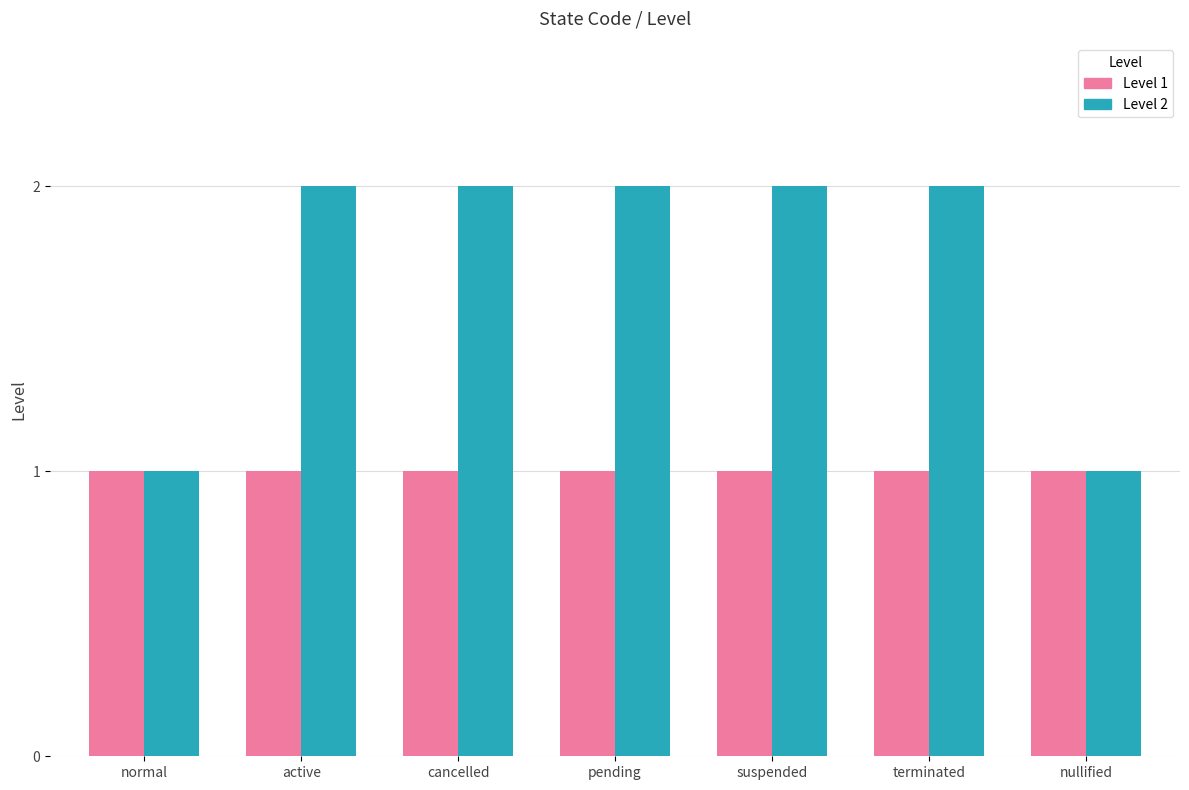

List the labels in order of value, smallest first.

normal, nullified, active, cancelled, pending, suspended, terminated